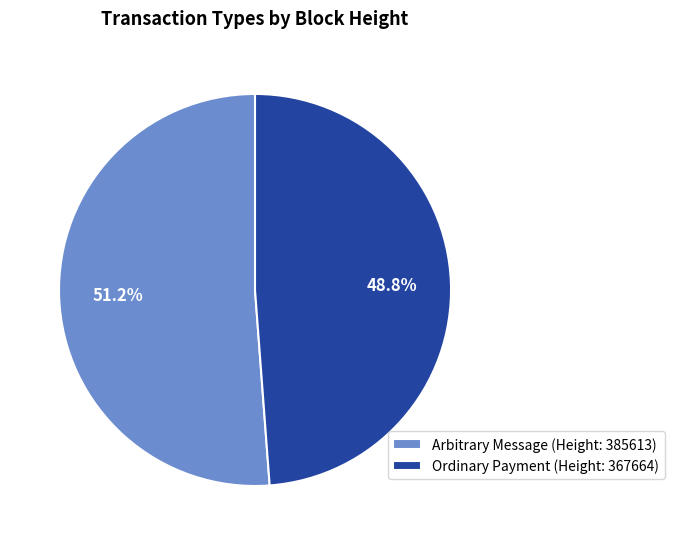

Is there any slice that represents more than half of the pie?

Yes